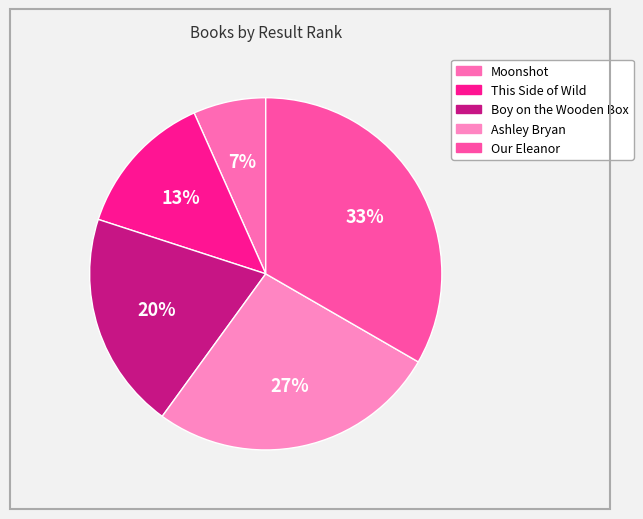

Between This Side of Wild and Our Eleanor, which is larger?

Our Eleanor